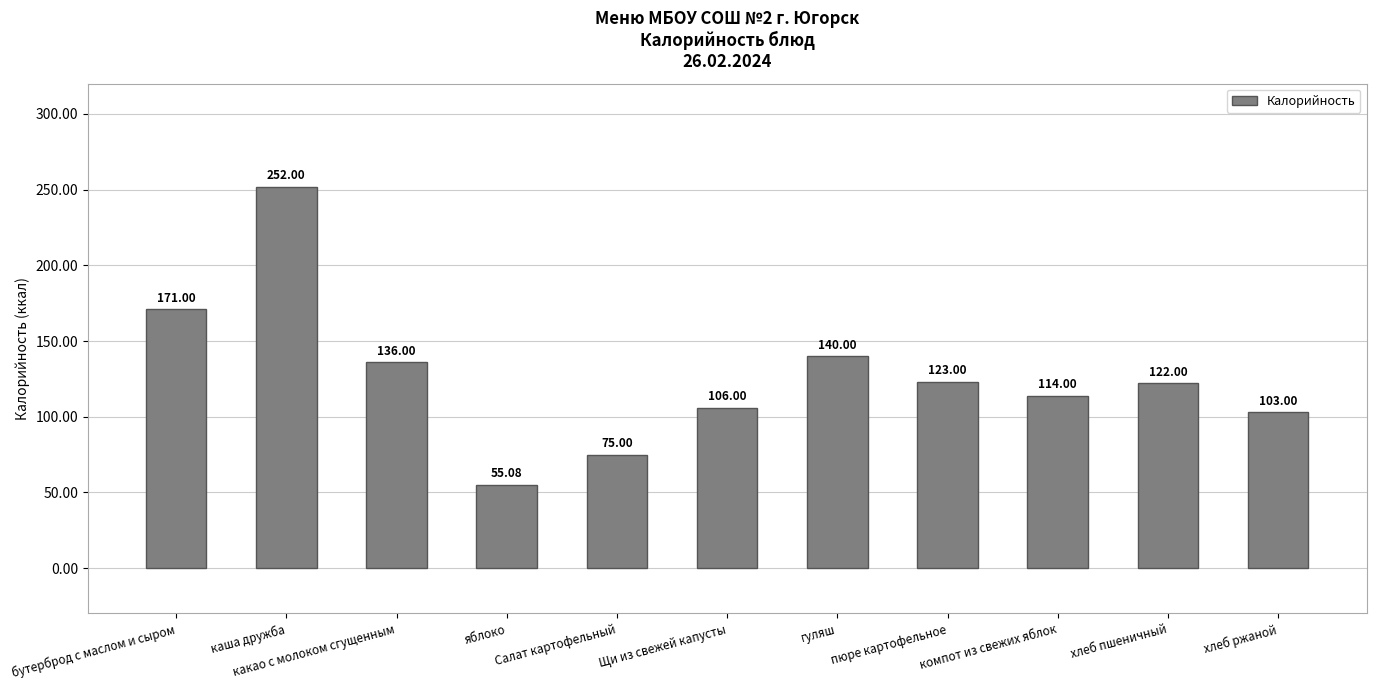

What is the smallest value displayed?

55.1